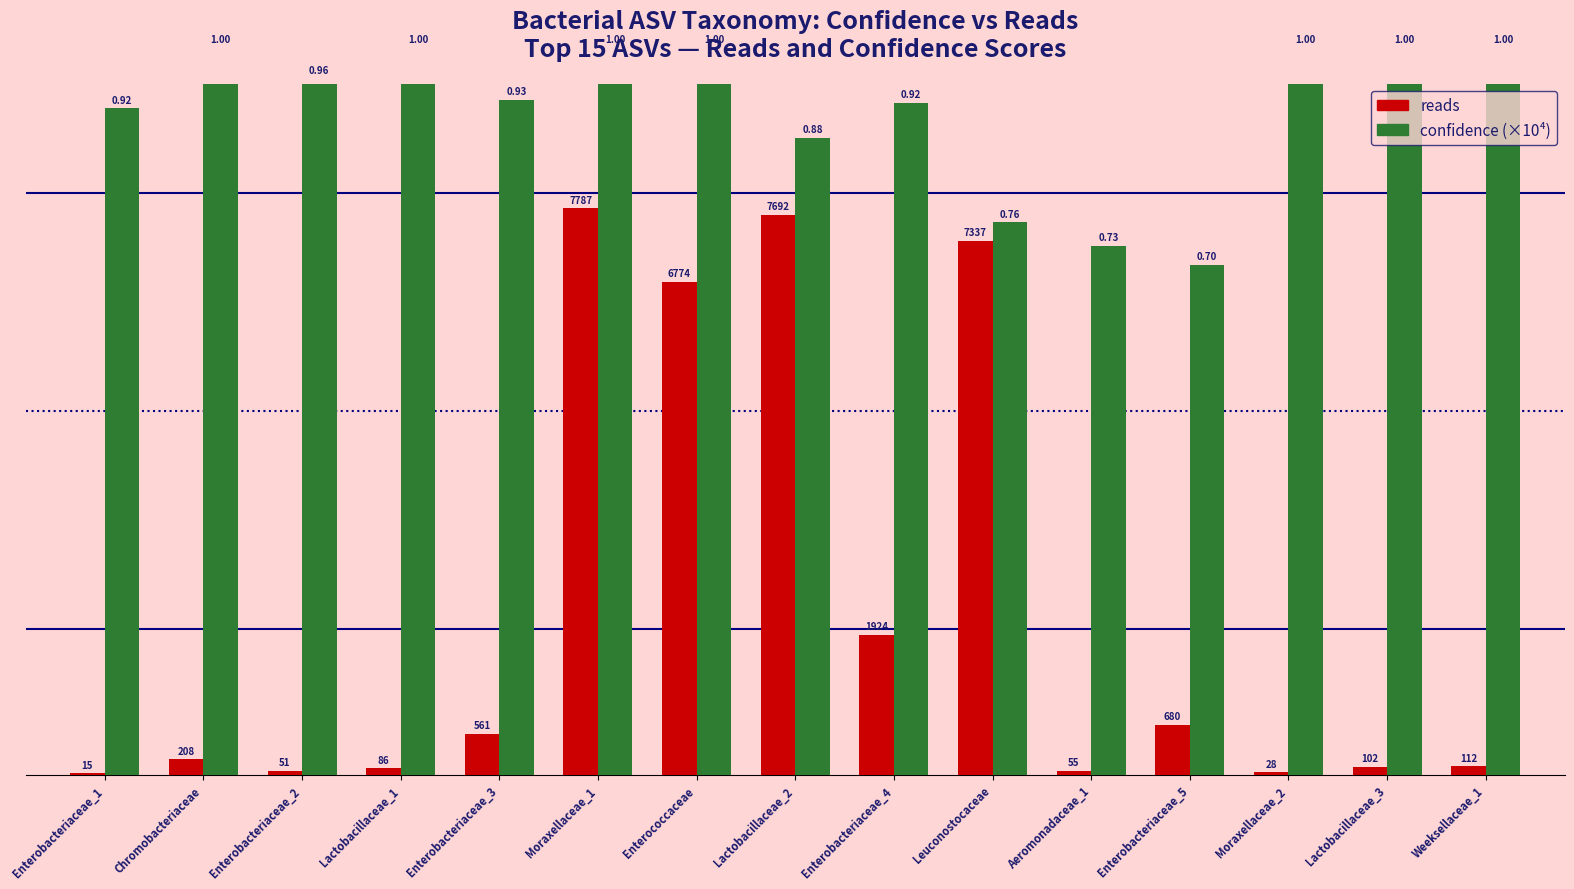

At which label is reads closest to 3901?

Enterobacteriaceae_4